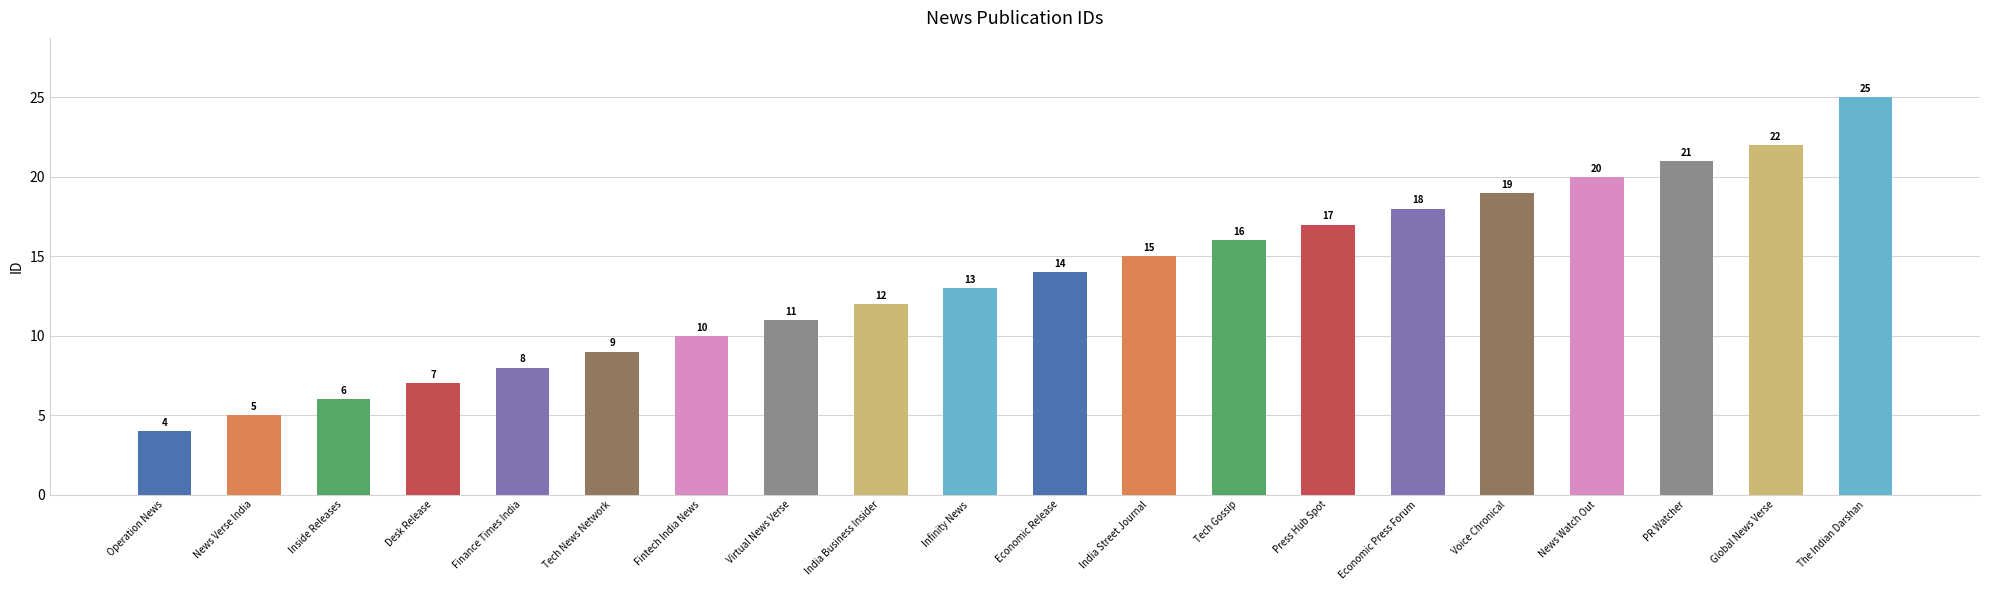

What is the label of the 10th bar from the left?

Infinity News